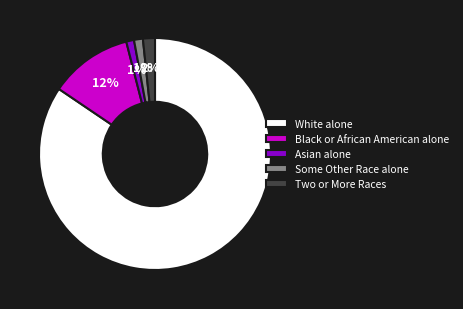

Which slice represents more than half of the pie?

White alone